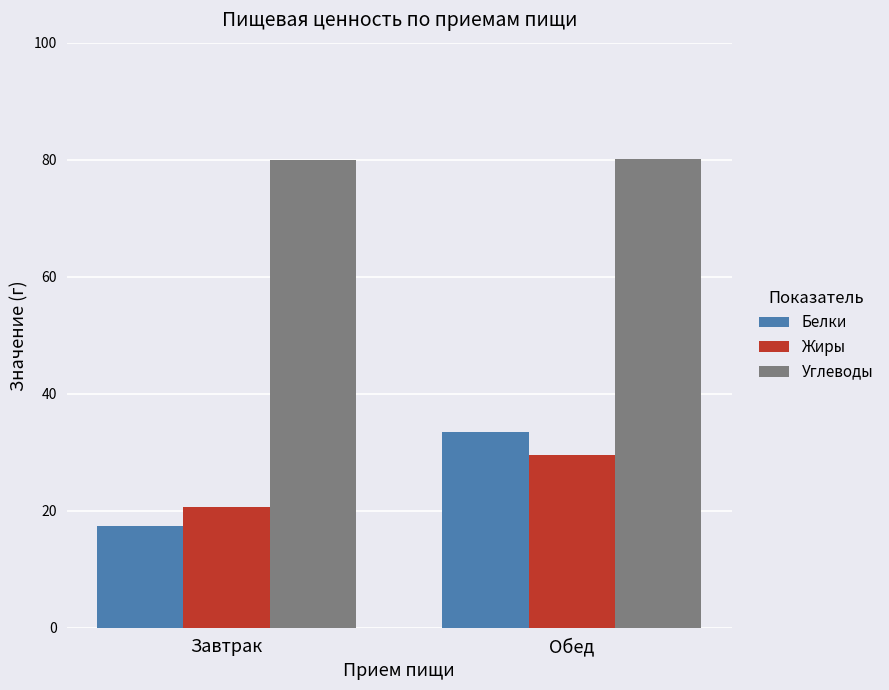

What is the value of the Углеводы bar at the 1st from the left?

80.0